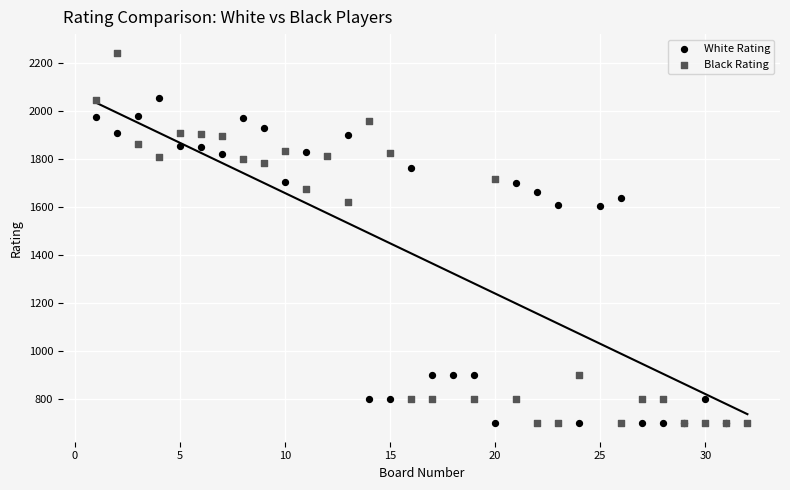

Which series has the largest Y range (max minus min)?

Black Rating